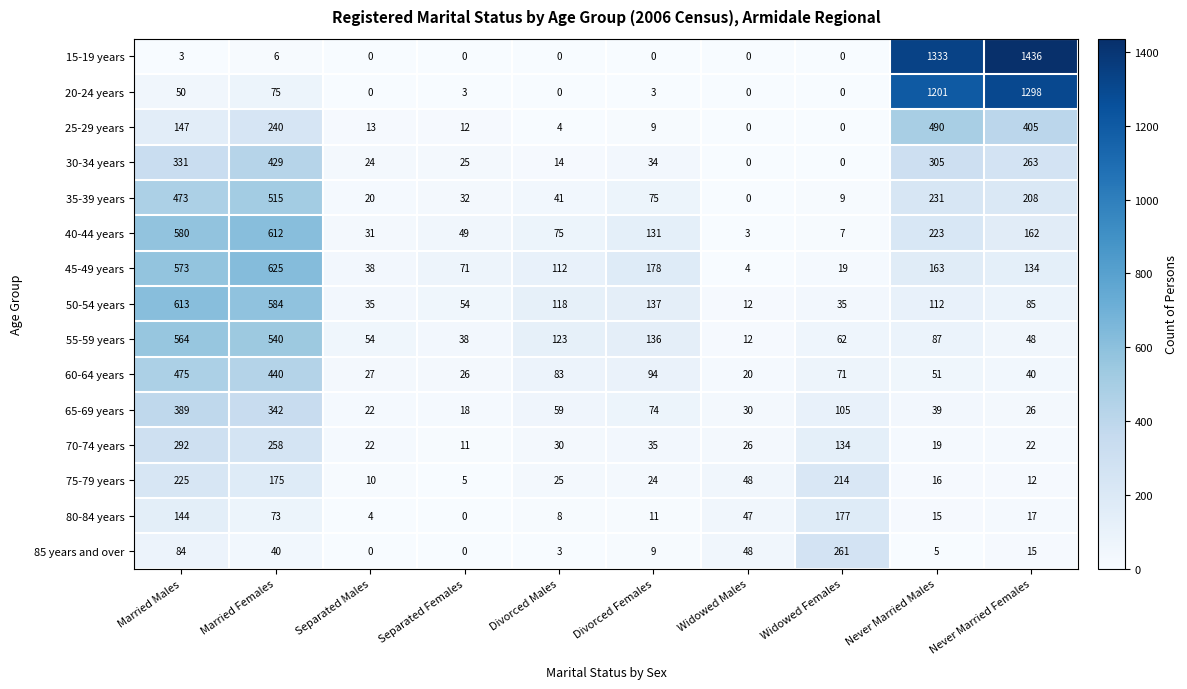

What is the difference between the maximum and minimum values in the 25-29 years series?

490